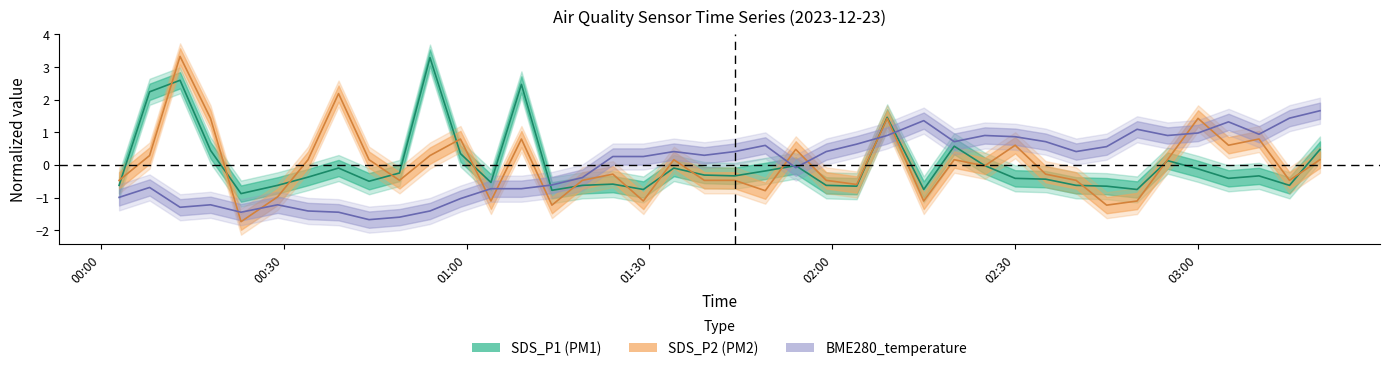

What is the difference between the maximum and minimum values in the BME280_temperature series?

3.3